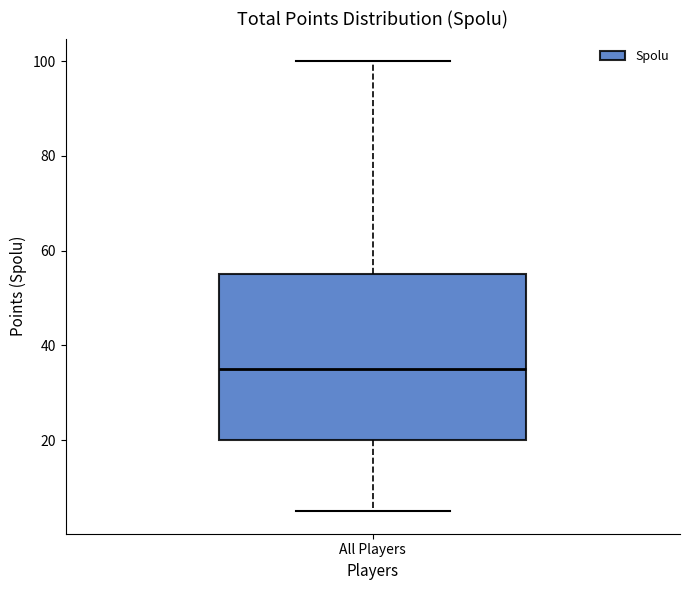

Where is the lower edge of the box for All Players on the y-axis? The values are not printed on the chart, so give them approximately, as read against the axis.

20